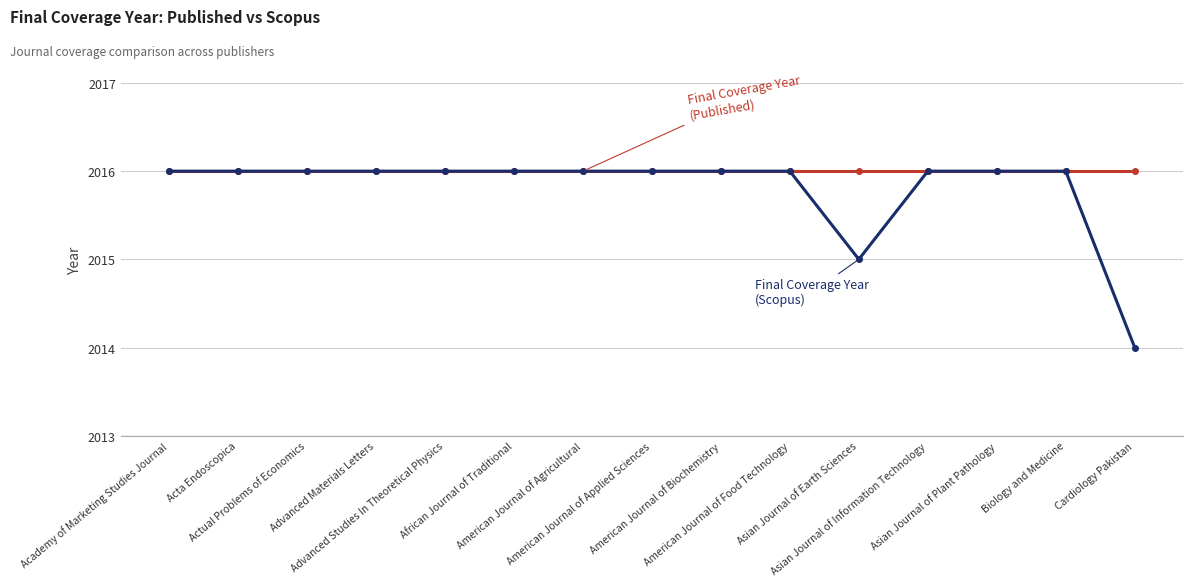

What is the smallest value displayed?

2014